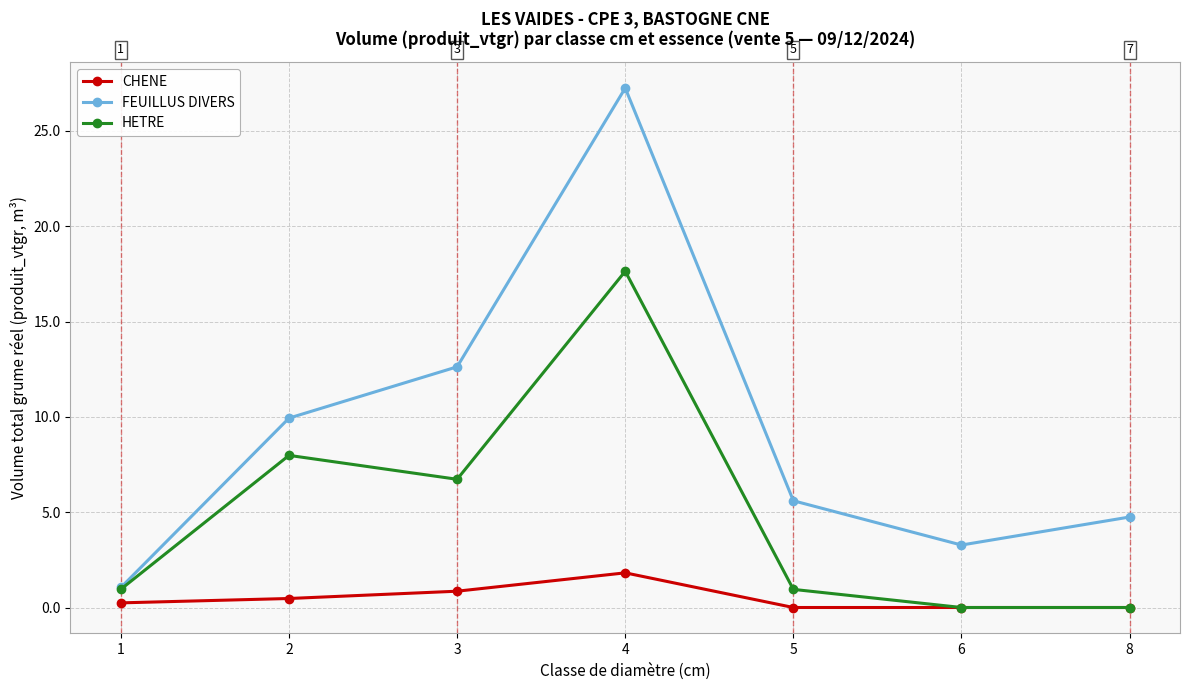

What is the total value across all series at 3?

20.2